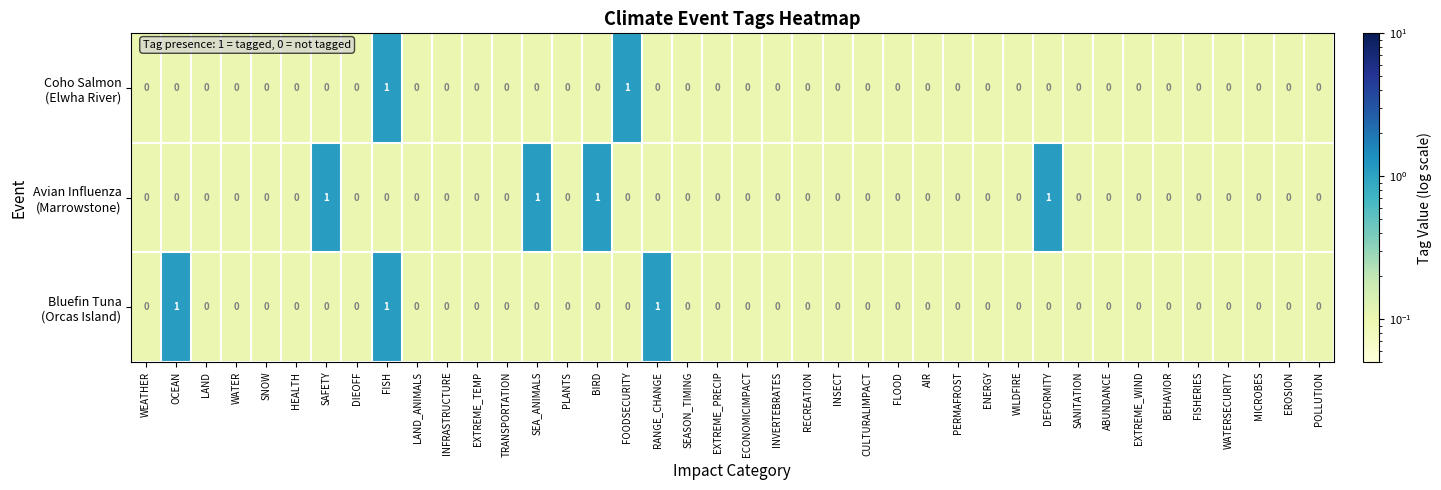

At which category is the sum across all series the highest?

FISH